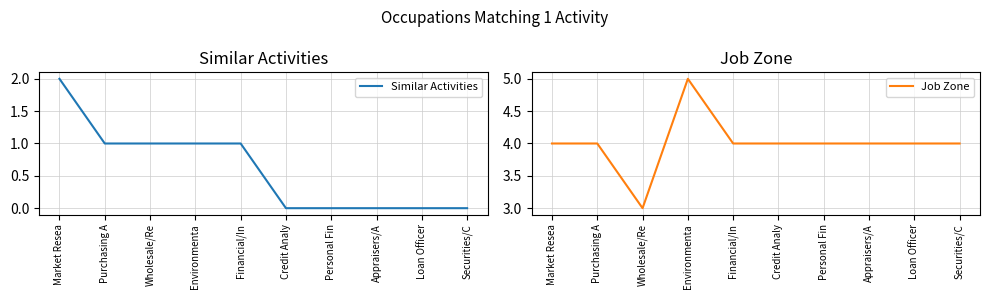

Which series has the largest range (max minus min)?

Similar Activities